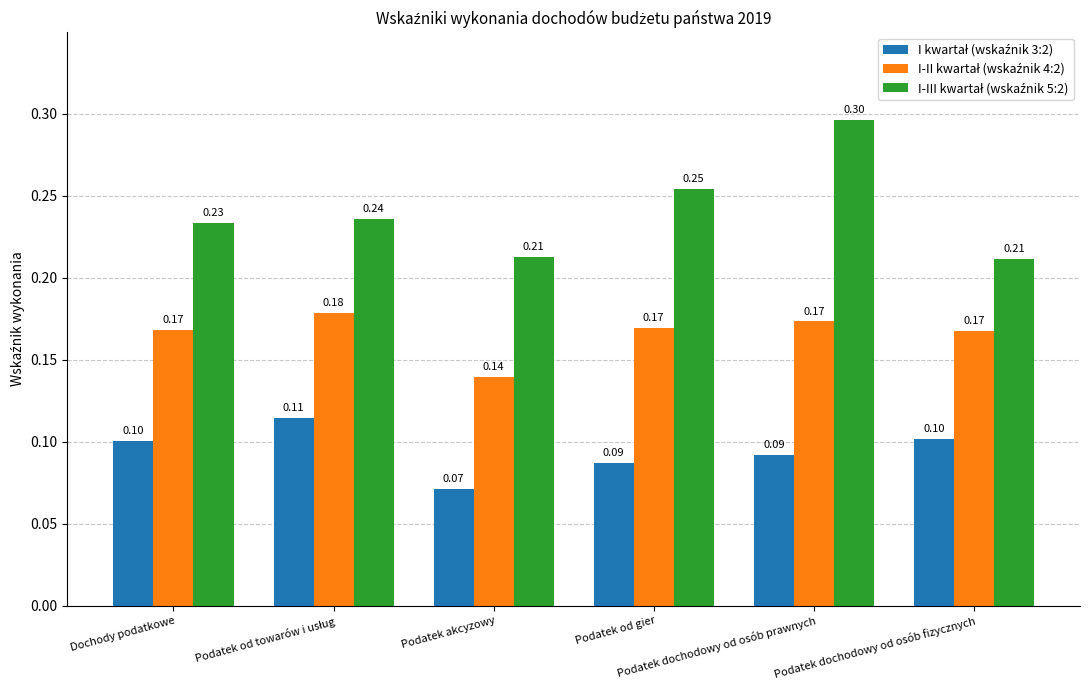

At how many categories does at least one series exceed 0?

6